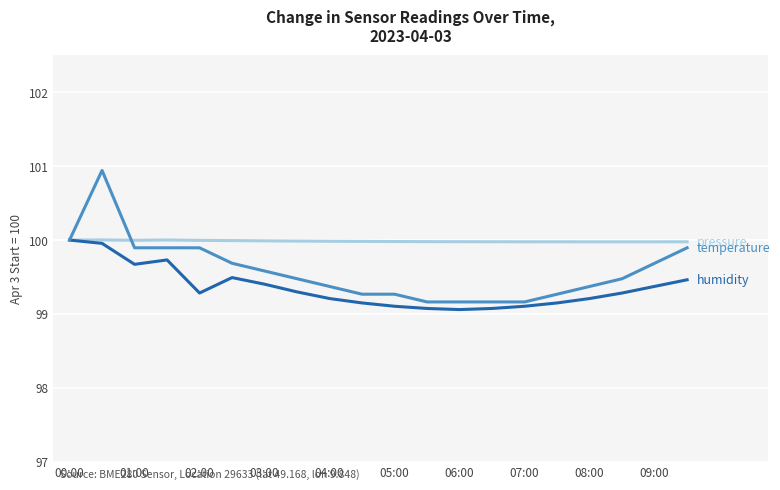

Does the chart have visible grid lines?

Yes